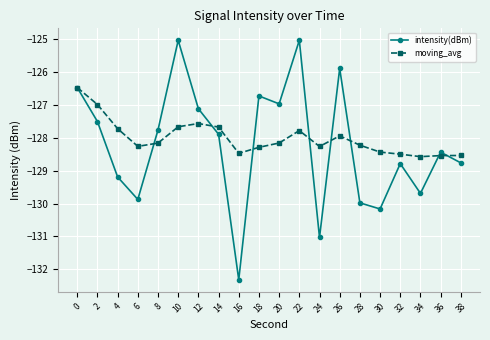

True or false: moving_avg and intensity(dBm) intersect in this chart.

True